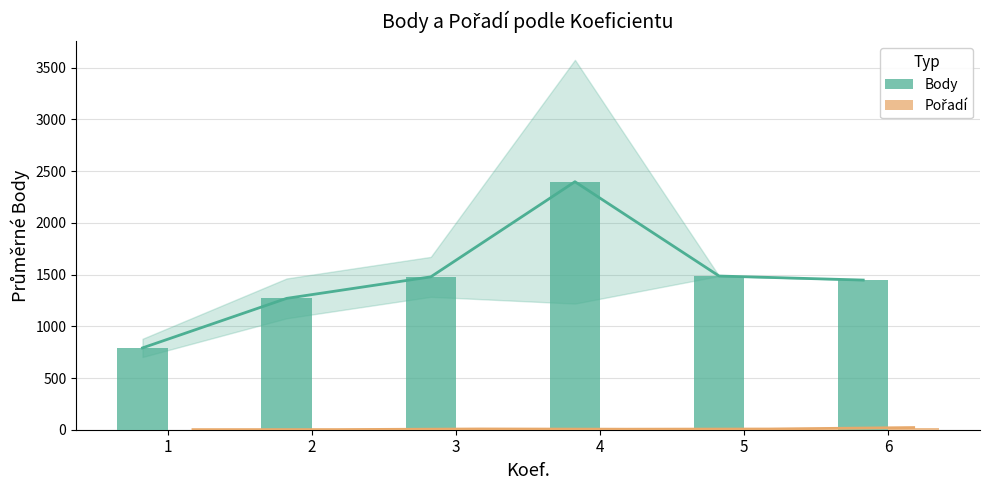

What is the difference between the maximum and second lowest values in the Body series?

1127.8